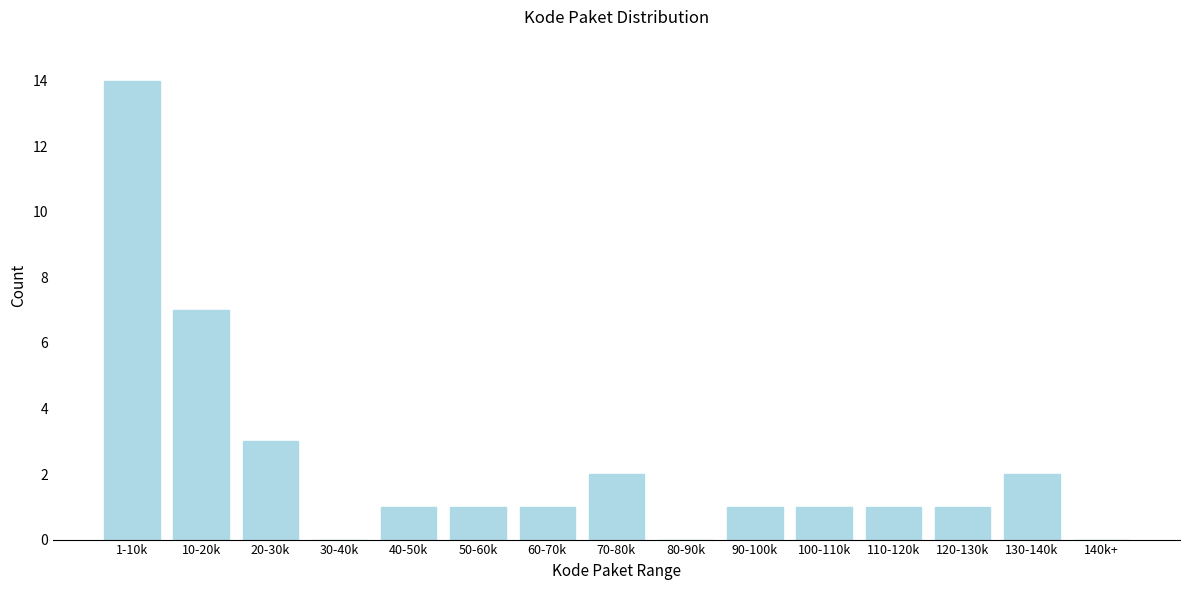

Reading left to right, what are all the values shown in this chart?

1-10k=14	10-20k=7	20-30k=3	30-40k=0	40-50k=1	50-60k=1	60-70k=1	70-80k=2	80-90k=0	90-100k=1	100-110k=1	110-120k=1	120-130k=1	130-140k=2	140k+=0